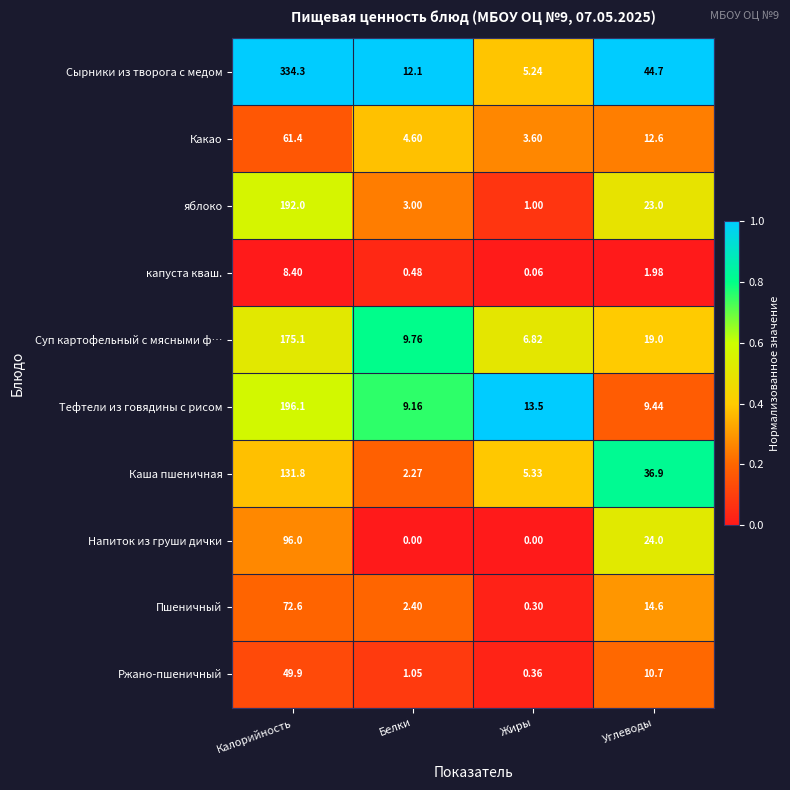

Between Калорийность and Углеводы, which series saw the biggest shift?

Сырники из творога с медом